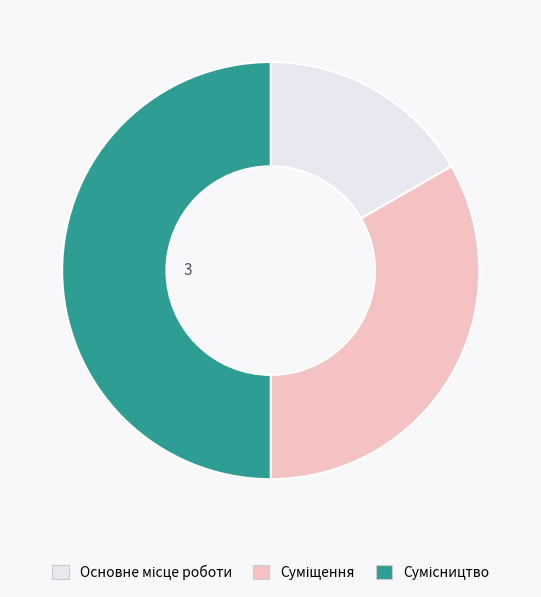

True or false: Основне місце роботи accounts for 4% of the total.

False